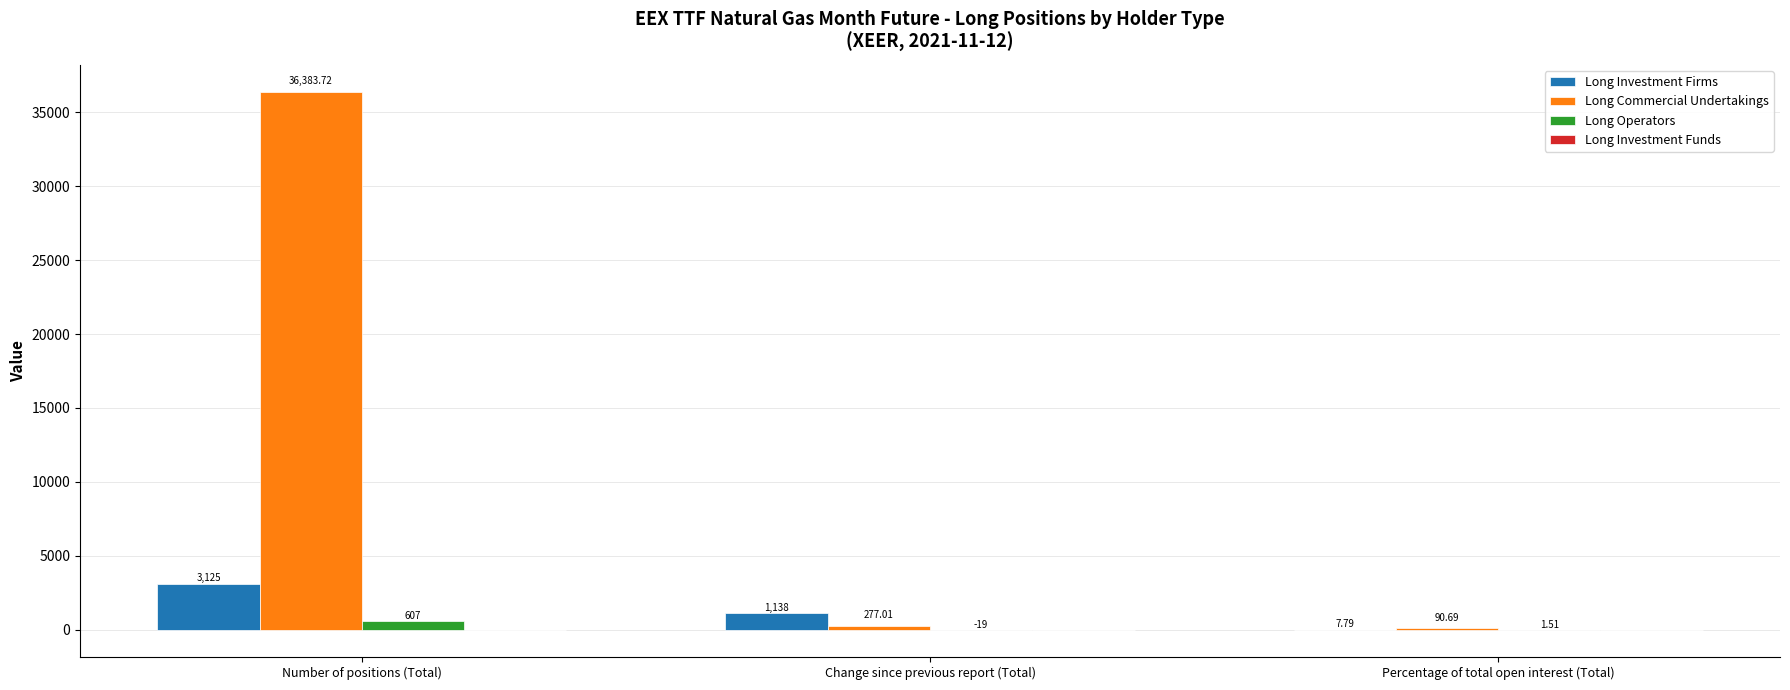

What is the highest value of the Long Investment Firms series?

3125.0